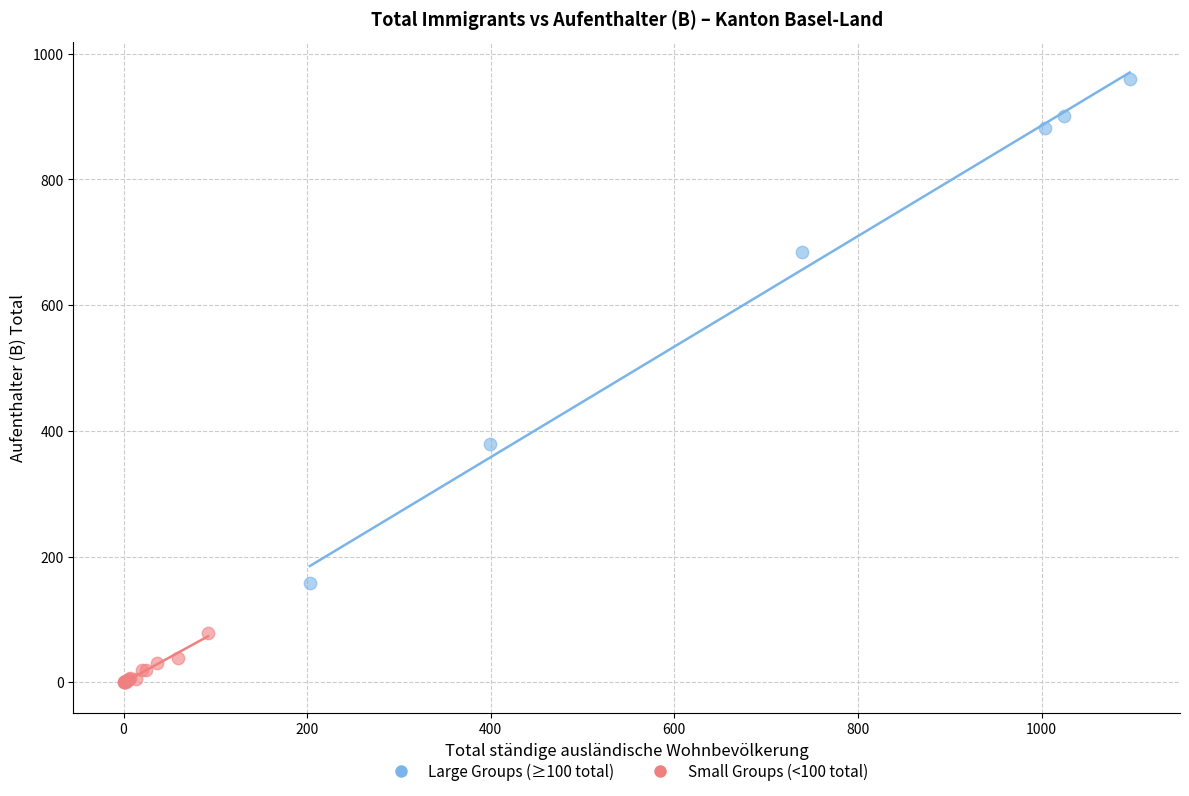

Which series reaches the maximum Y coordinate?

Large Groups (≥100 total)